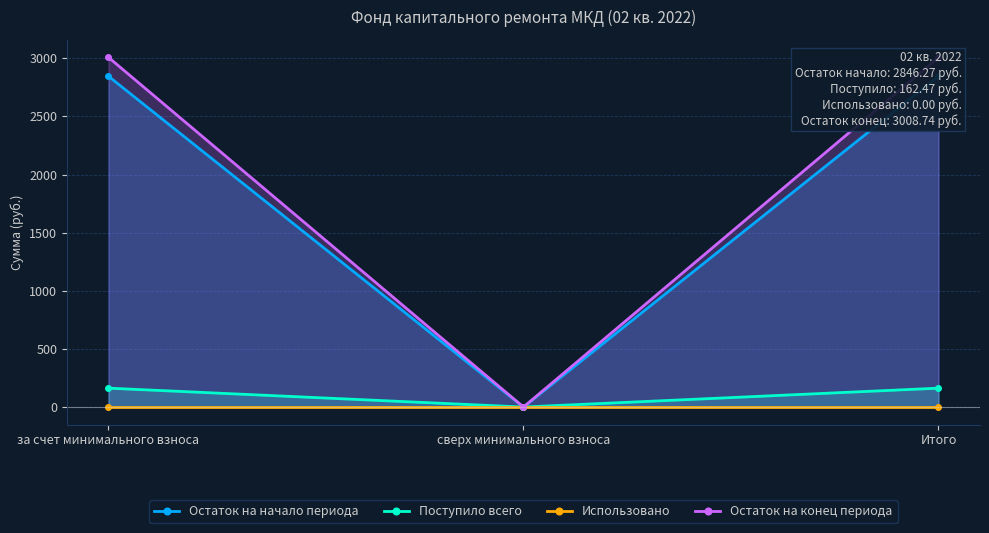

Which series has the widest spread of values?

Остаток на конец периода